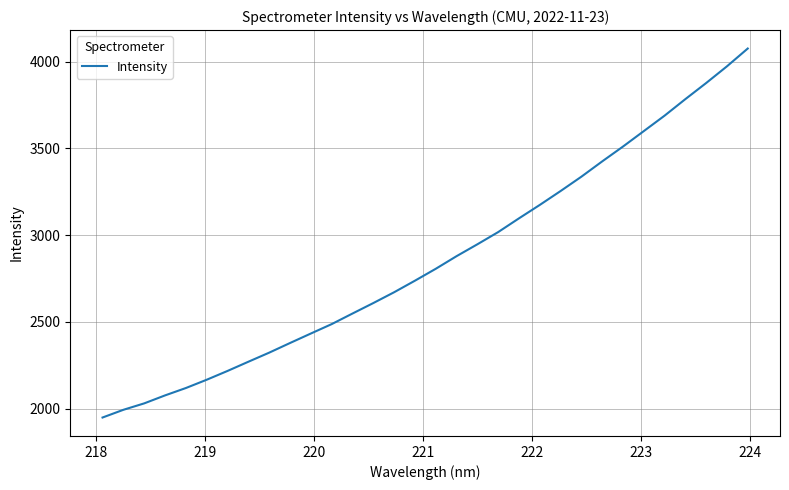

What is the smallest value displayed?

1948.6